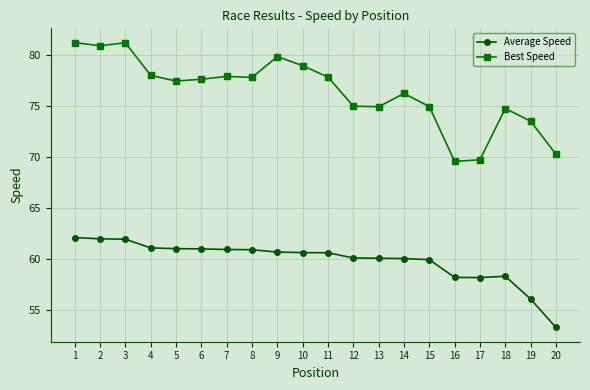

At how many categories does at least one series exceed 54?

20